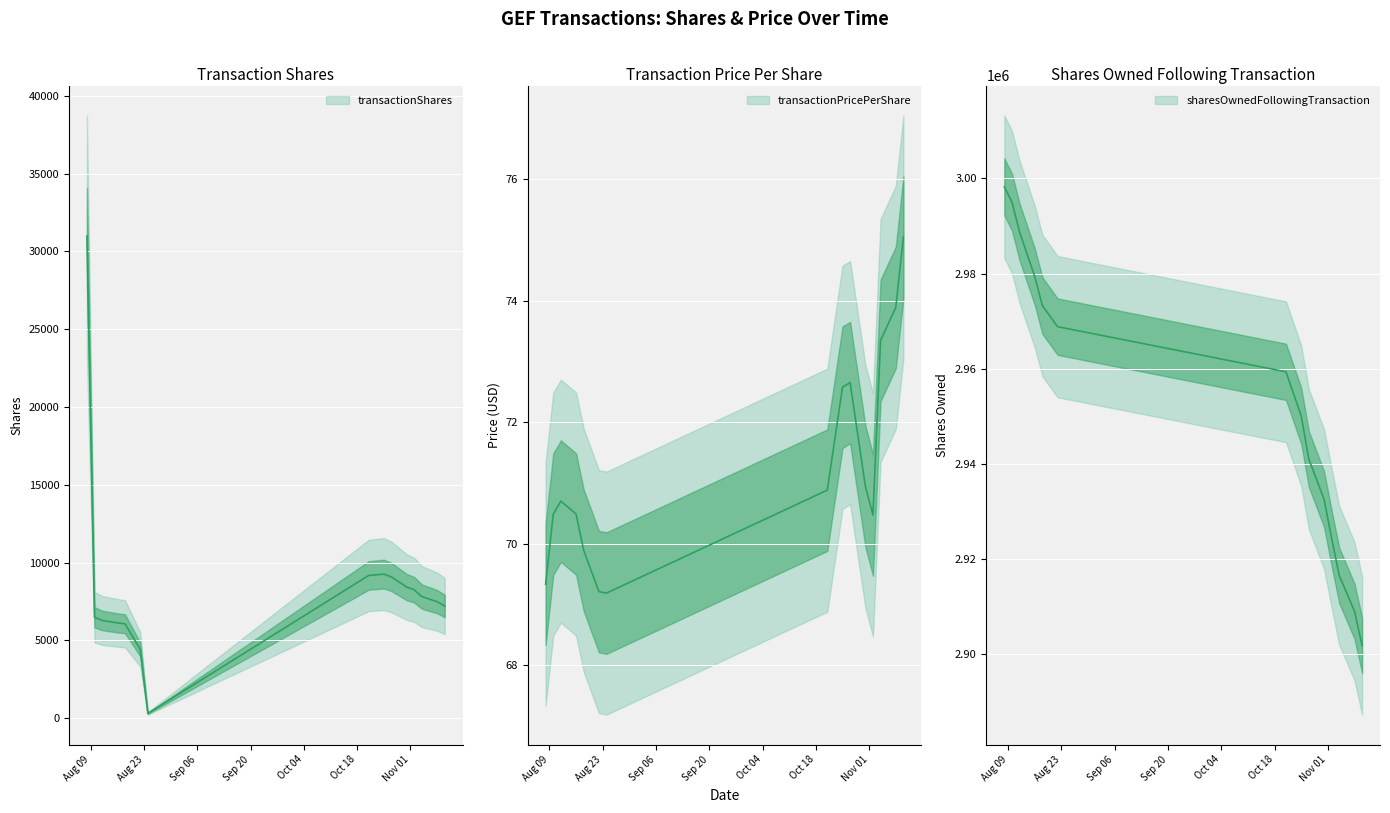

What is the difference between the highest and lowest values at 2022-08-10?

2994976.5